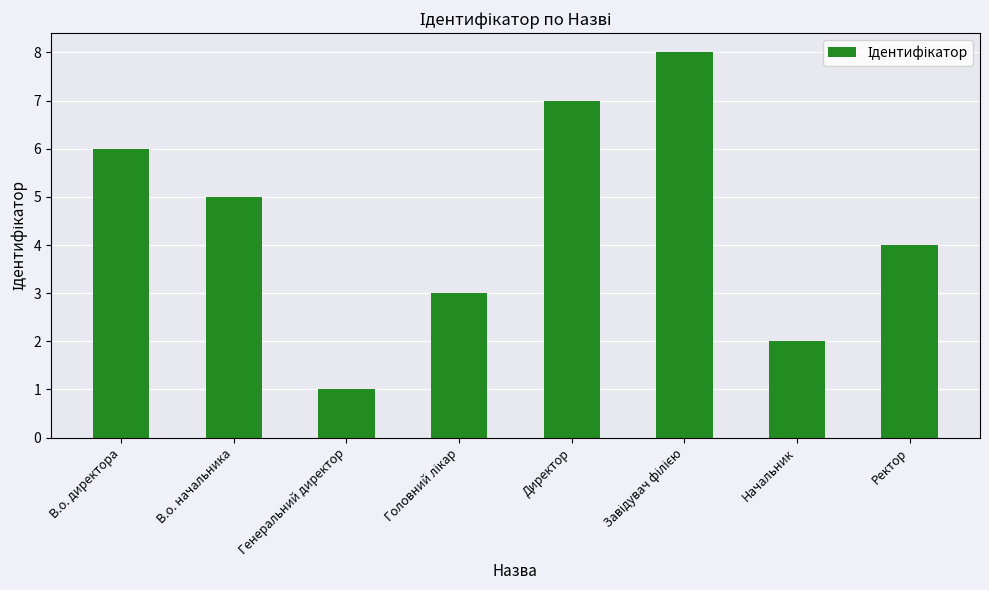

How many data points does each series have?

8